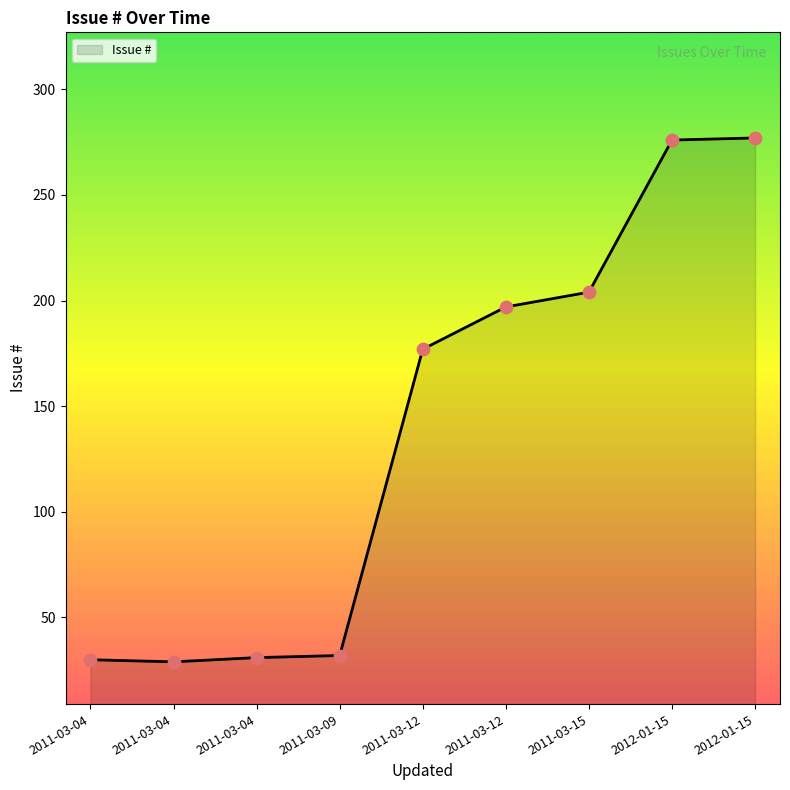

What is the change in value from 2011-03-04 to 2011-03-15?

+173